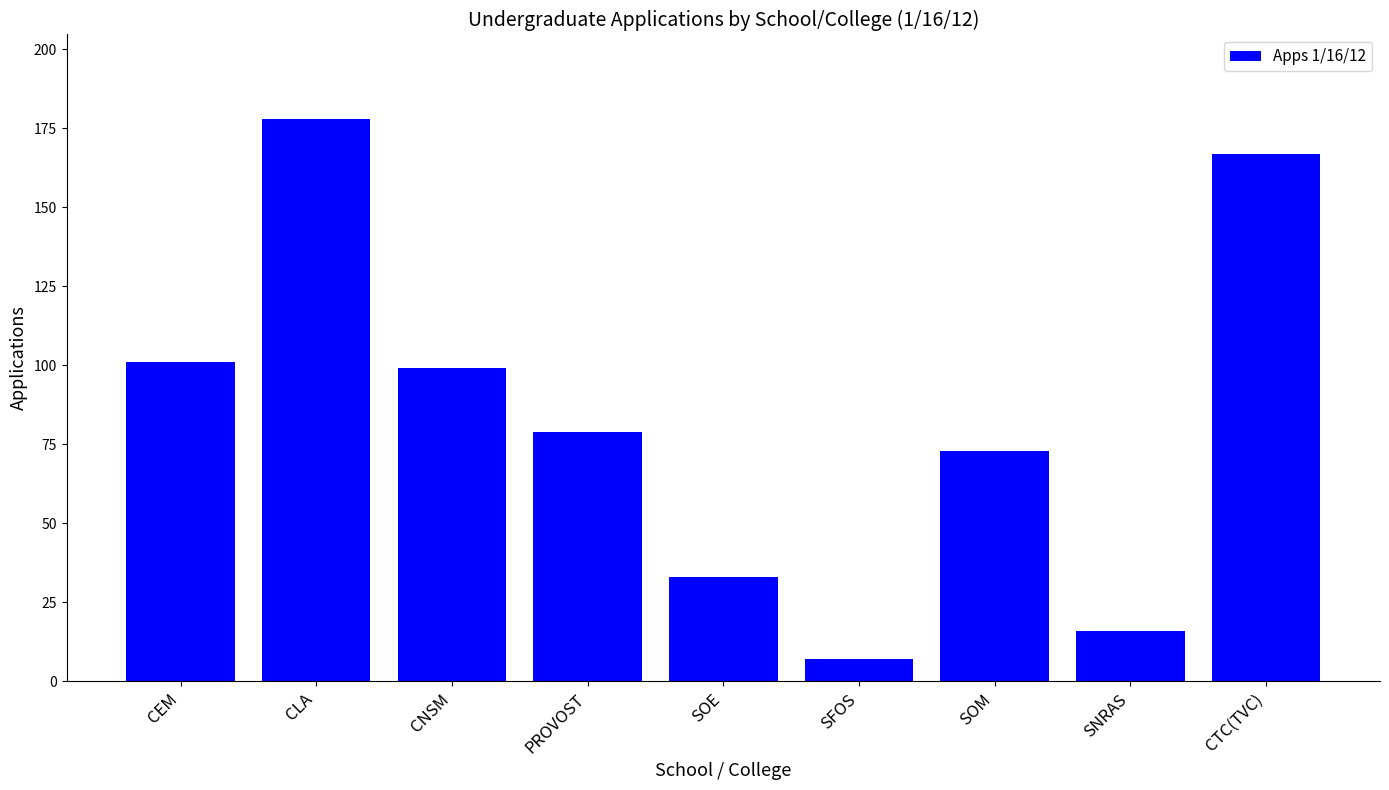

What is the label of the 3rd bar from the right?

SOM